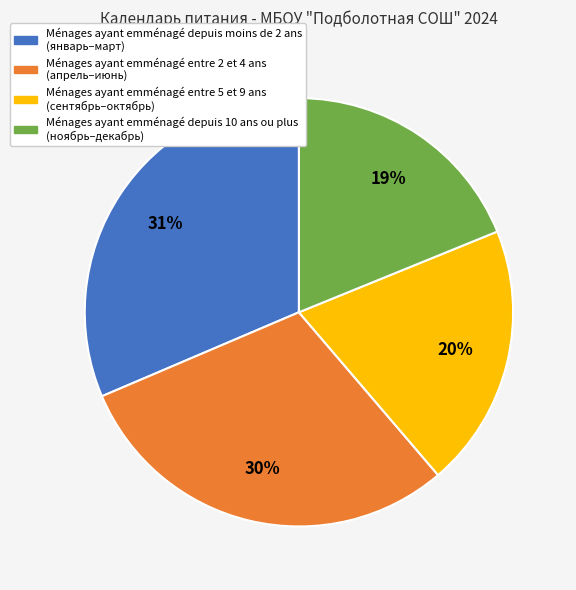

To the nearest percent, what is the average slice percentage?

25%